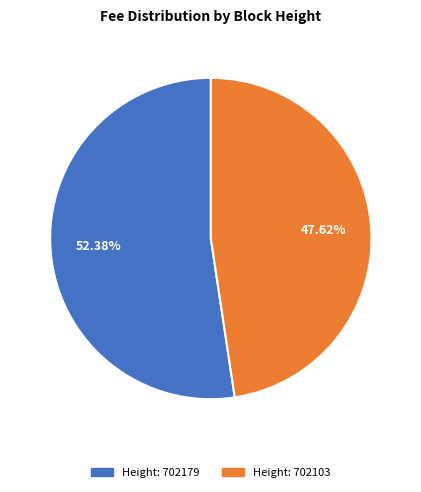

Is there any slice that represents more than half of the pie?

Yes